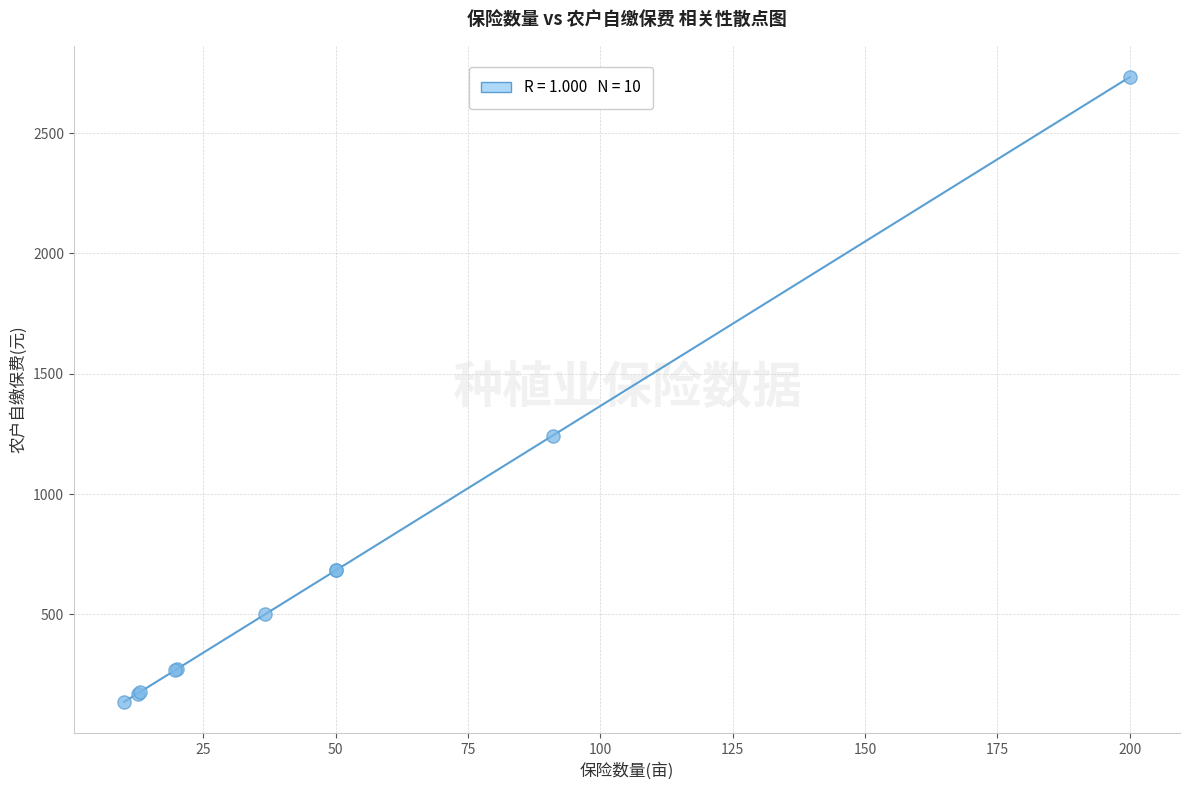

What Y value in the scatter plot is closest to 1434?

1243.4